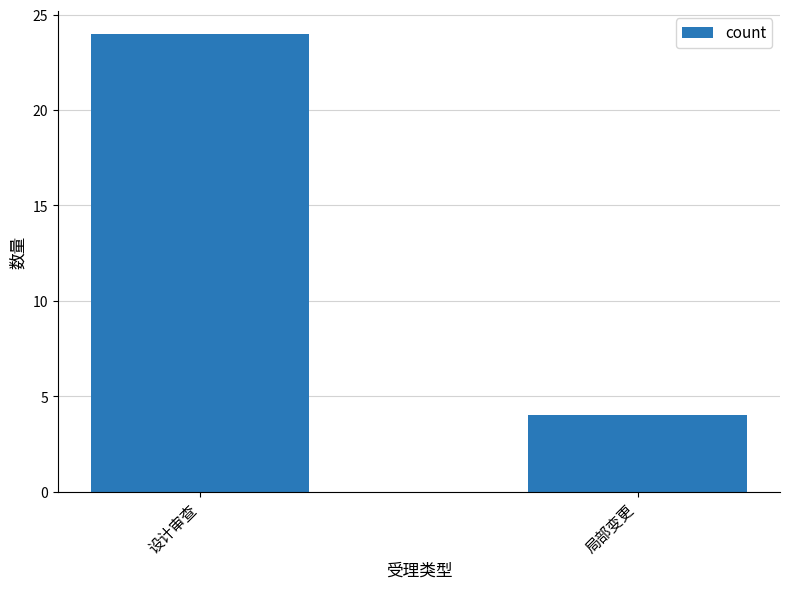

What value does the data have at 局部变更, to the nearest 5?

5